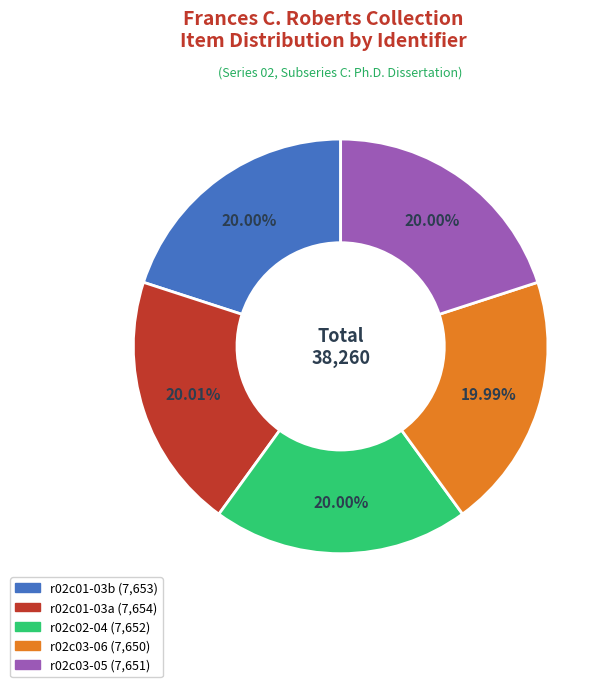

How many segments does this pie chart have?

5